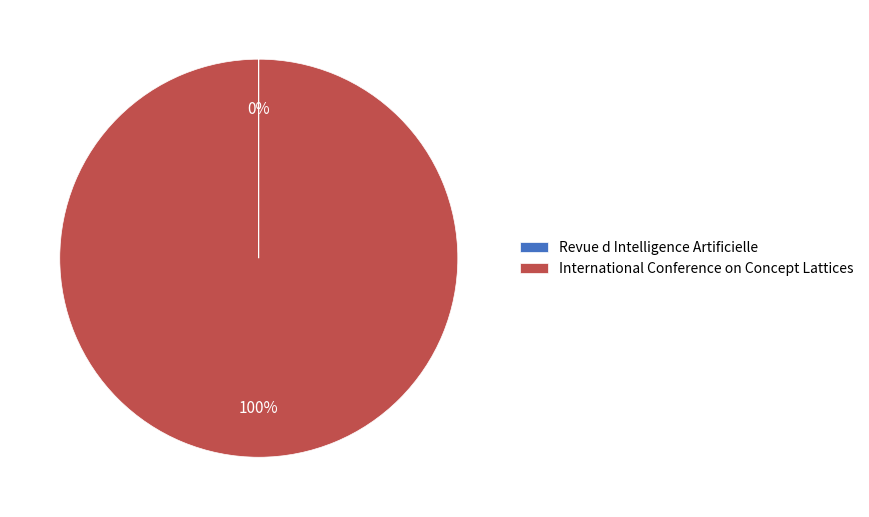

True or false: International Conference on Concept Lattices accounts for 100% of the total.

True